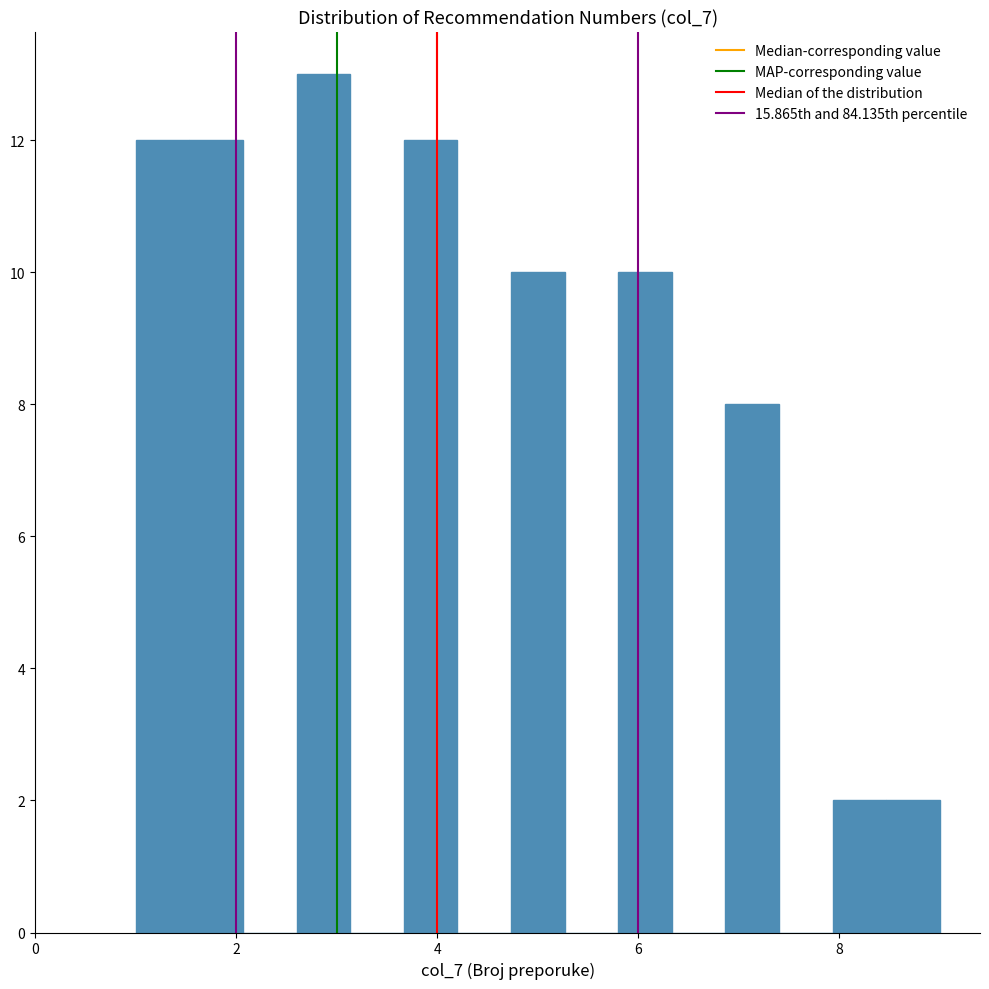

Read against the x-axis, roughly where is the centre of the tallest bar?

2.8